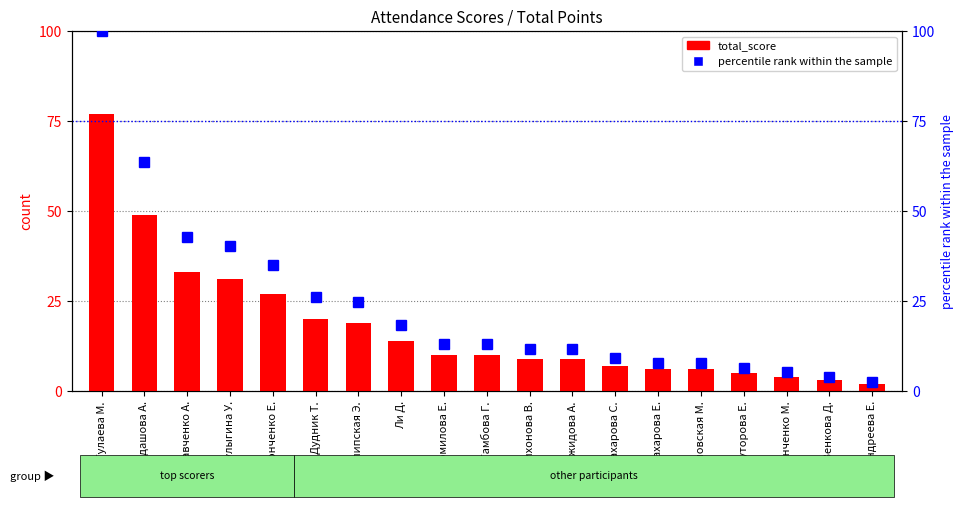

What is the average value of the percentile rank within the sample series?

23.3